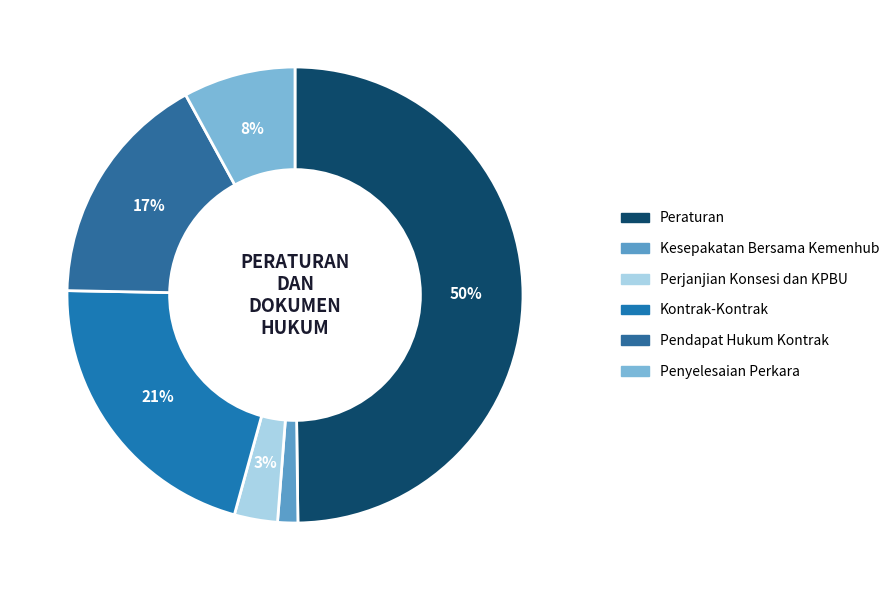

To the nearest percent, what is the average slice percentage?

17%